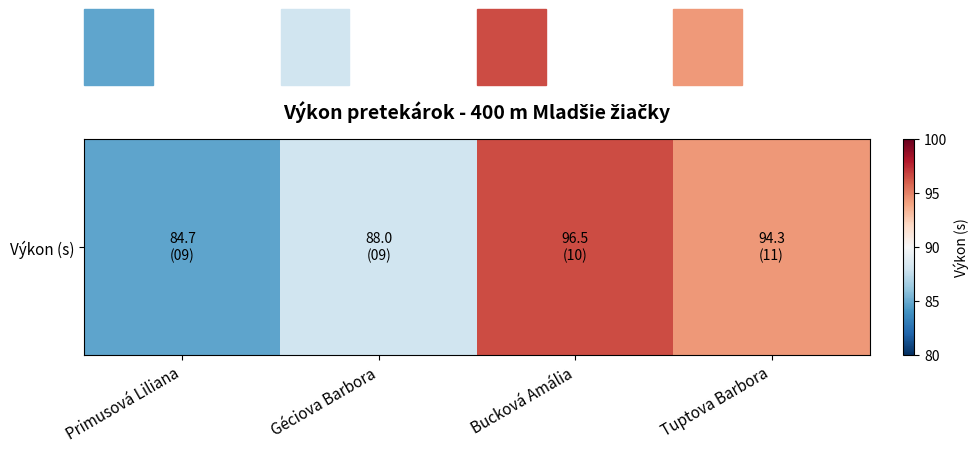

Count the number of categories in the chart.

4